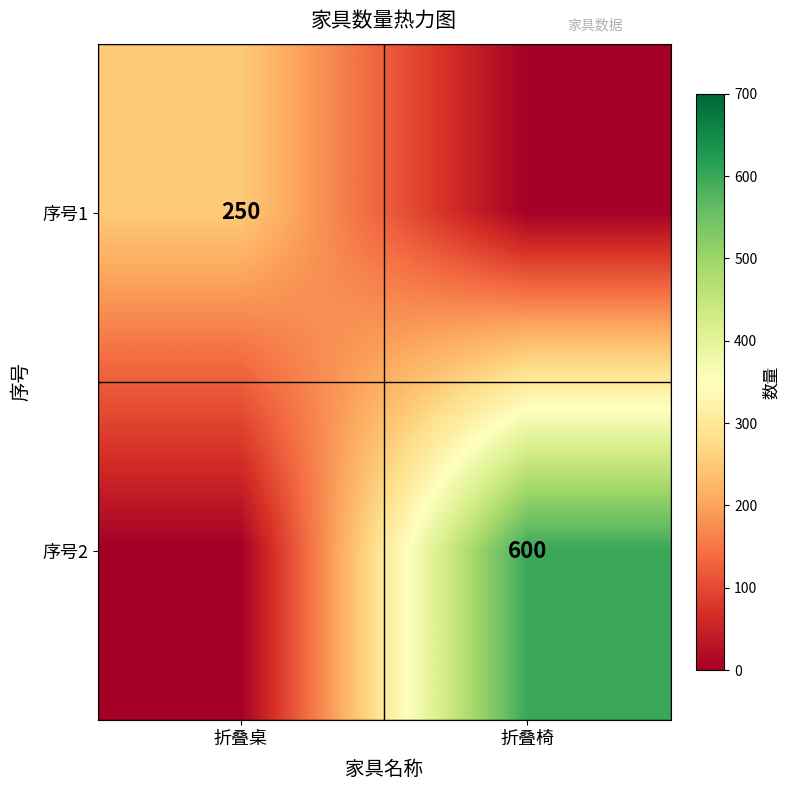

Is it true that 序号2 equals 600 at 折叠椅?

True